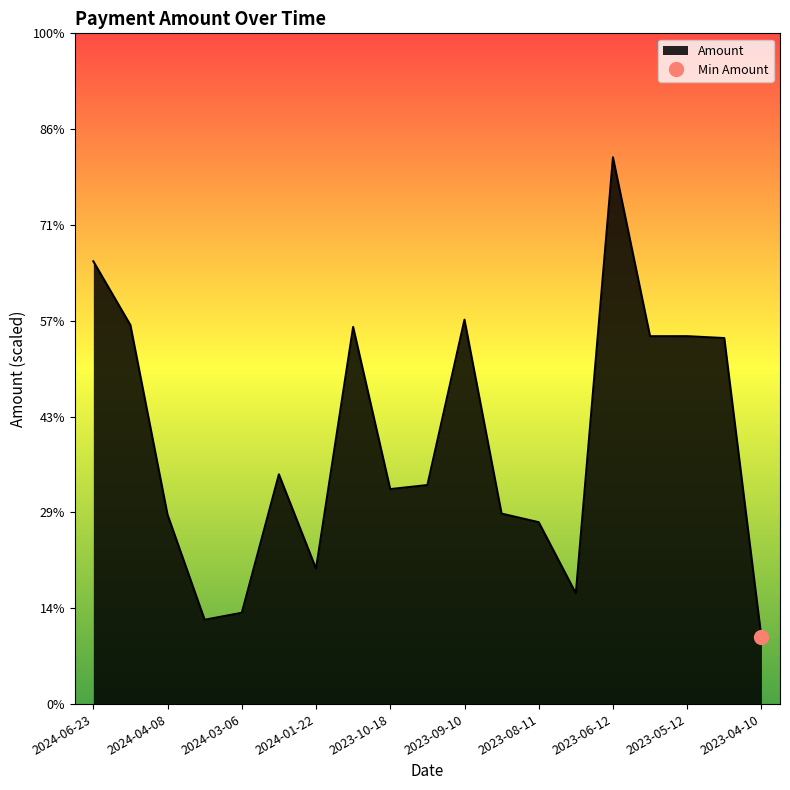

True or false: the data has more than 2 interior local peaks.

True